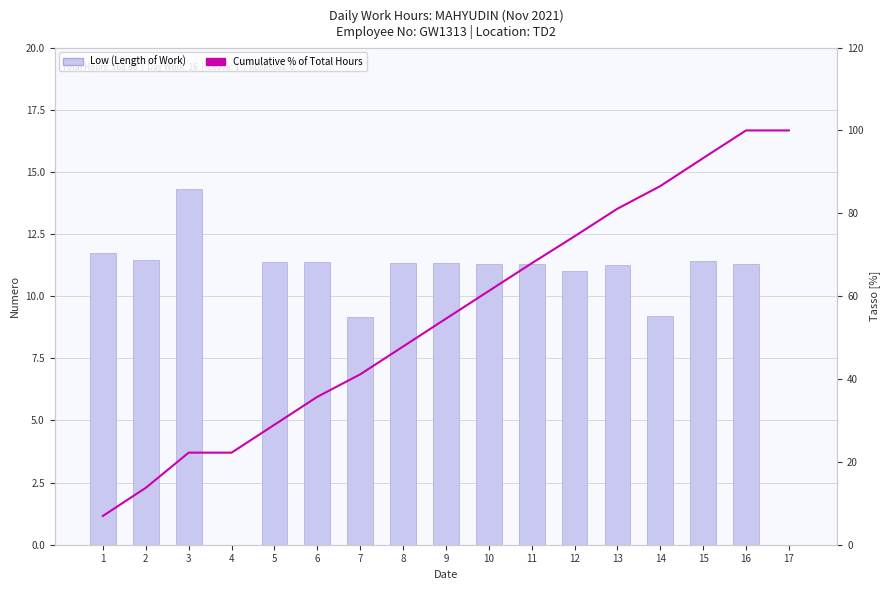

List the series in order of their peak value, lowest first.

Low (Length of Work), Cumulative % of Total Hours